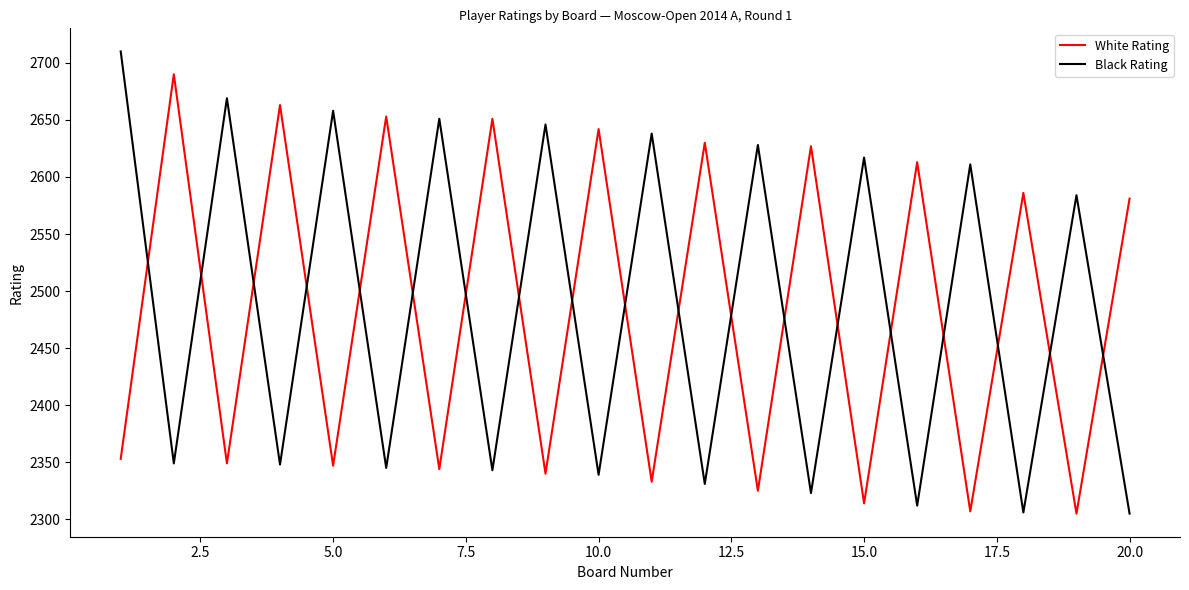

How many interior local valleys does the Black Rating series have?

9